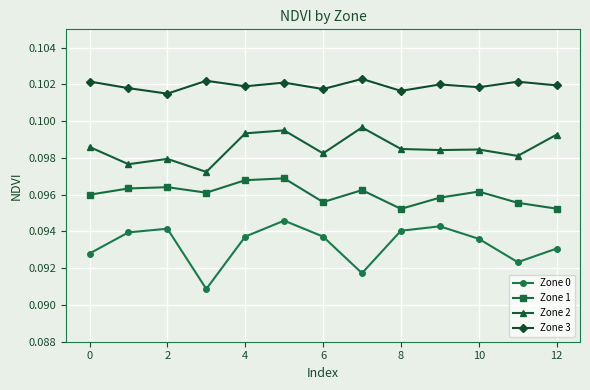

What is the sum of all Zone 1 values?

1.2